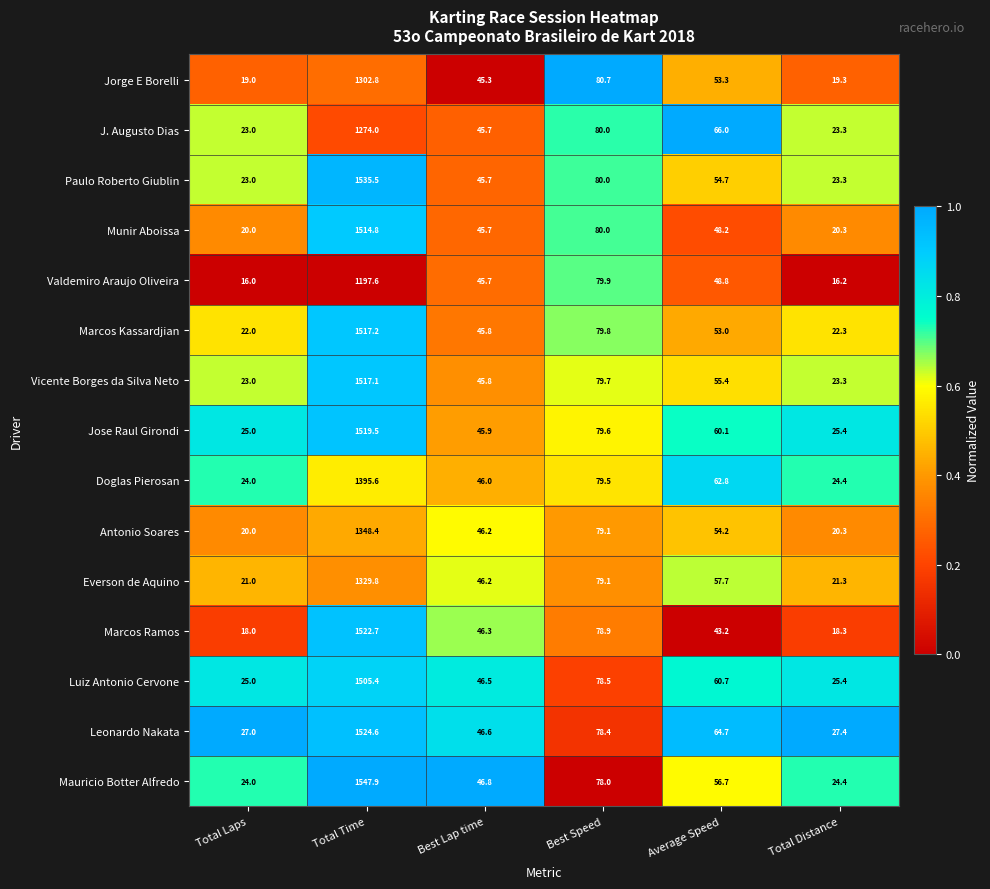

Read the Munir Aboissa value at Total Laps.

20.0